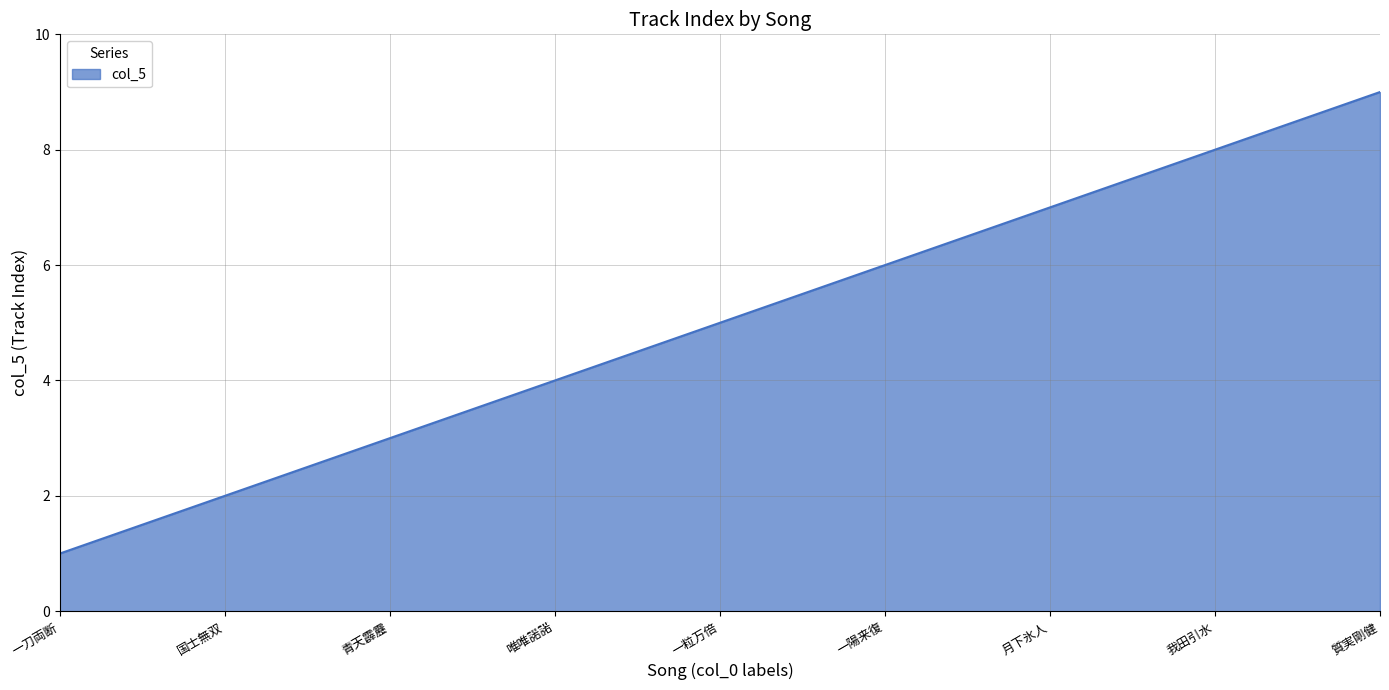

What is the ratio of the value at 我田引水 to the value at 青天霹靂?

2.7